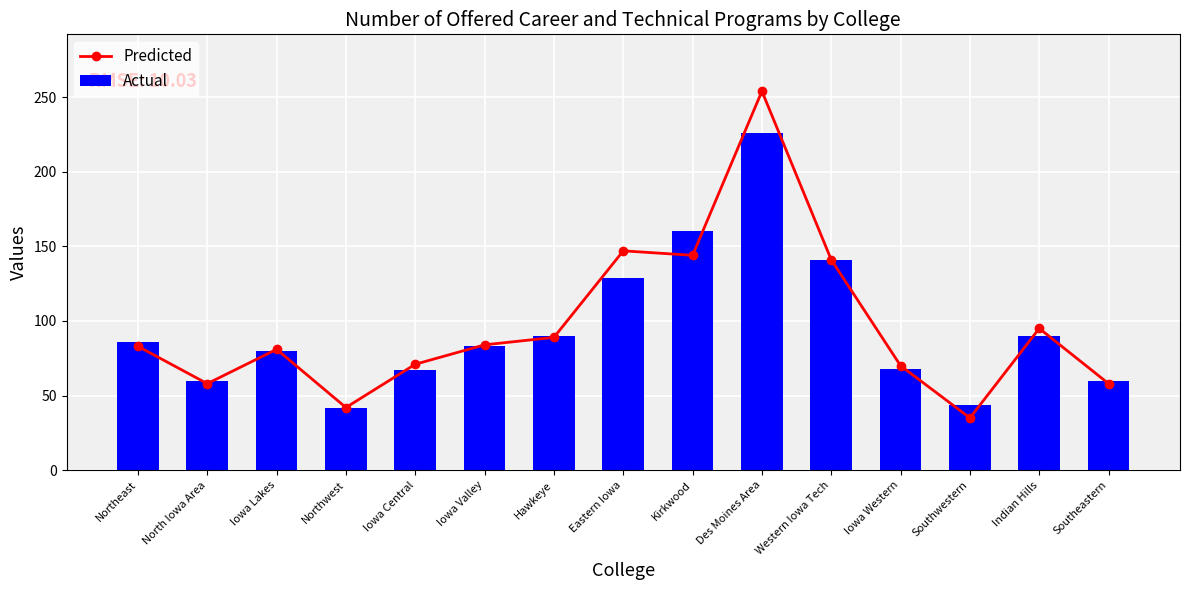

Reading right to left, extract all data points from this chart.

Predicted: 58	95	35	70	141	254	144	147	89	84	71	42	81	58	83
Actual: 60	90	44	68	141	226	160	129	90	83	67	42	80	60	86